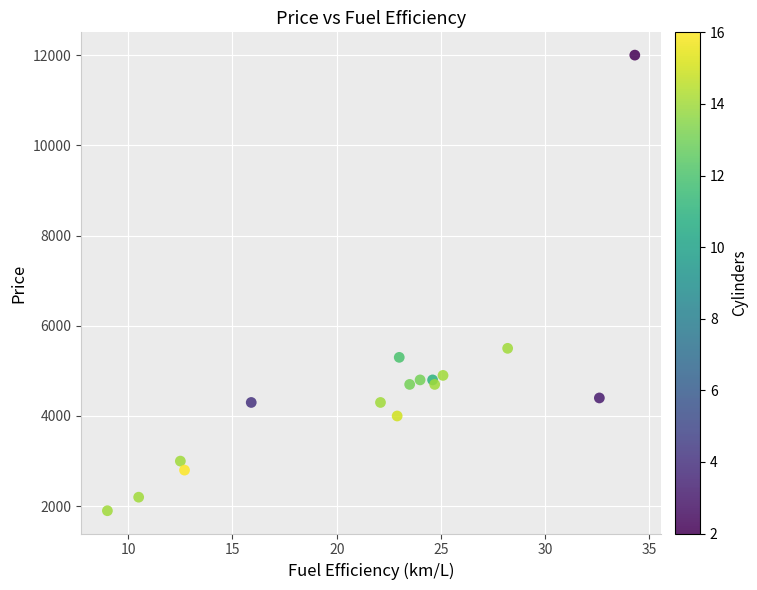

What Y value in the scatter plot is closest to 6950?

5500